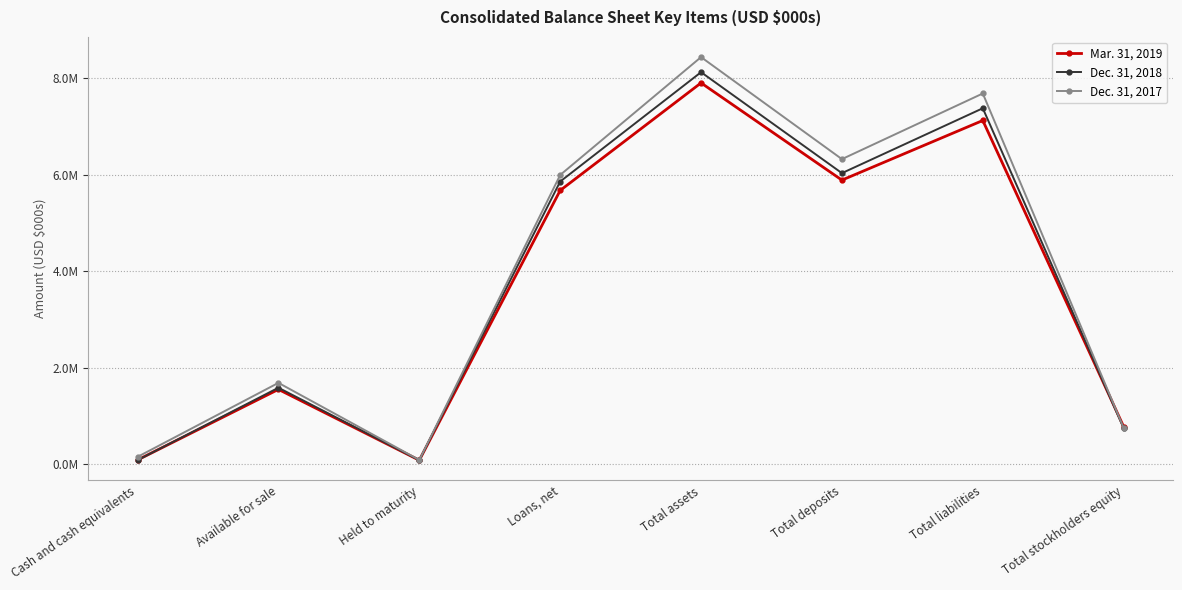

Where is the first local minimum for Dec. 31, 2018?

Held to maturity